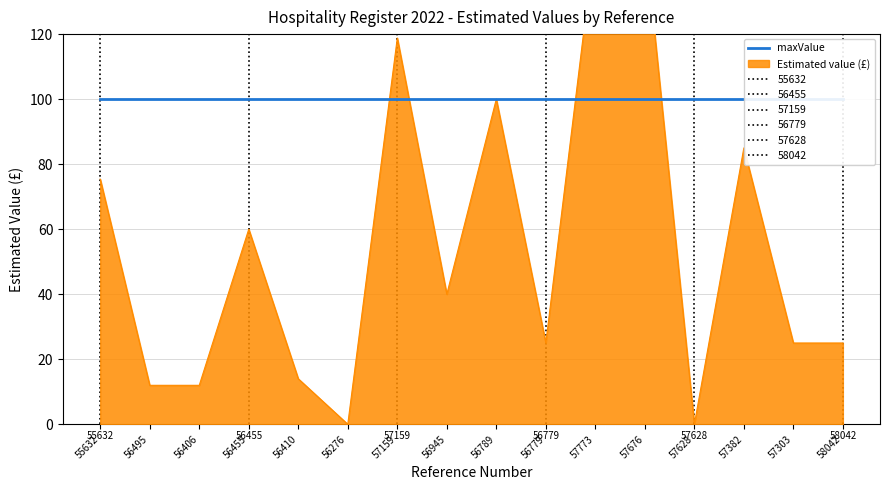

True or false: the data shows 47.3 at 55632.

False